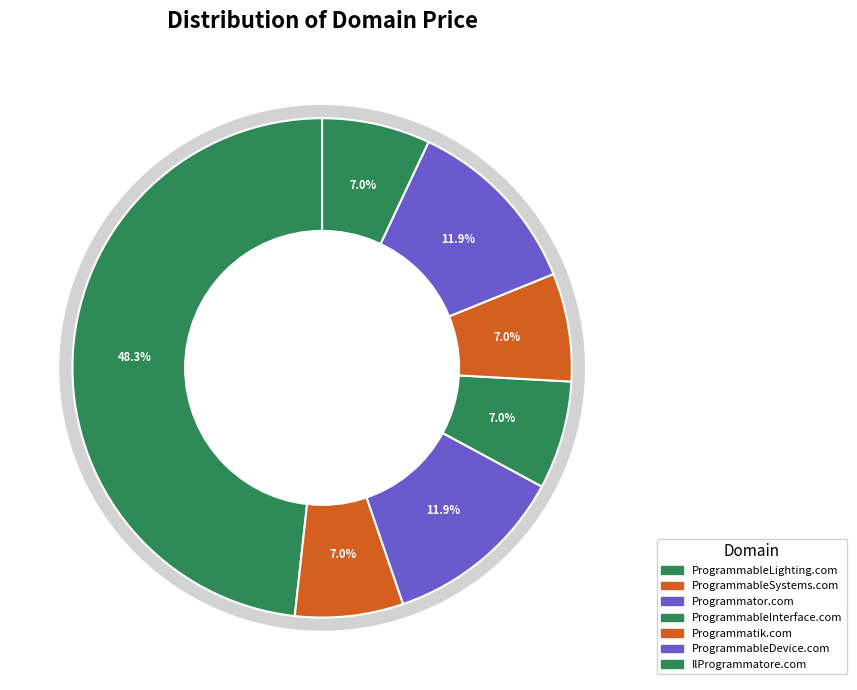

The ProgrammableDevice.com slice represents 1% of the pie. True or false?

False